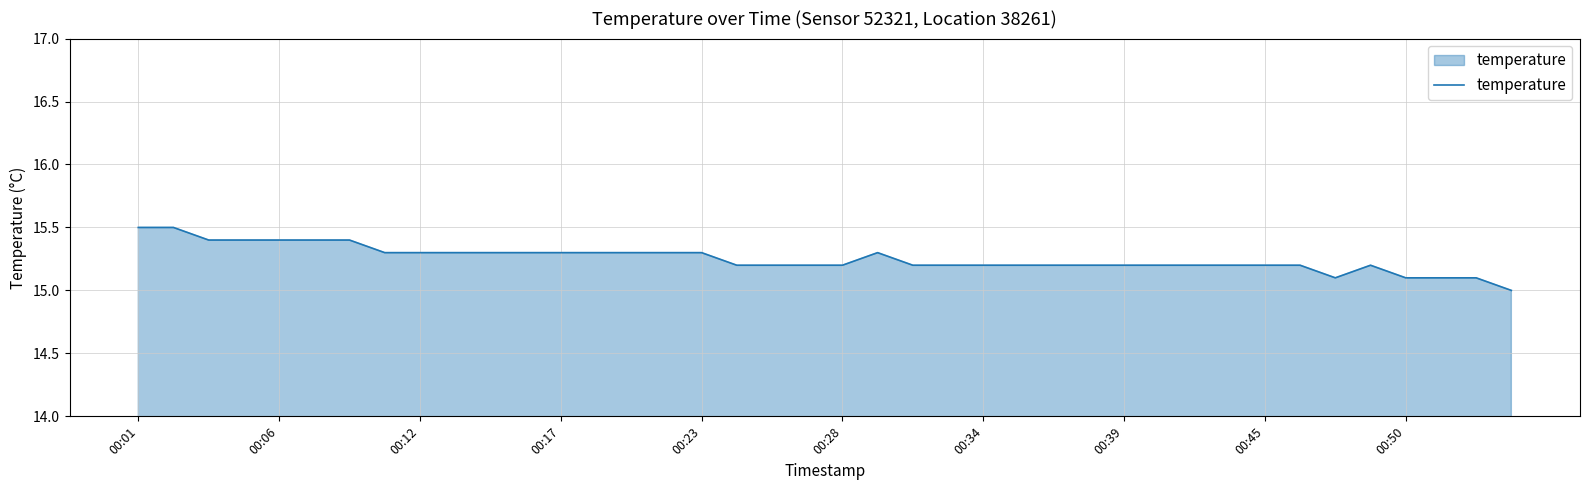

What is the difference between the maximum and minimum values?

0.5